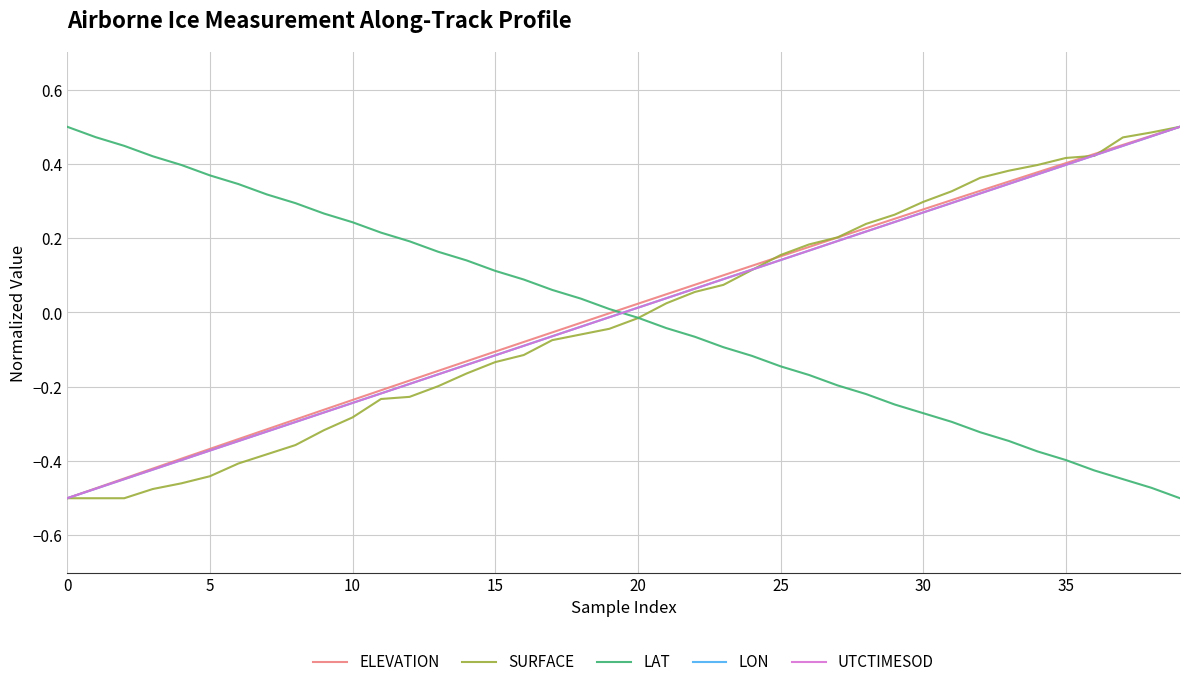

Is it true that UTCTIMESOD equals -0.2 at 5?

False